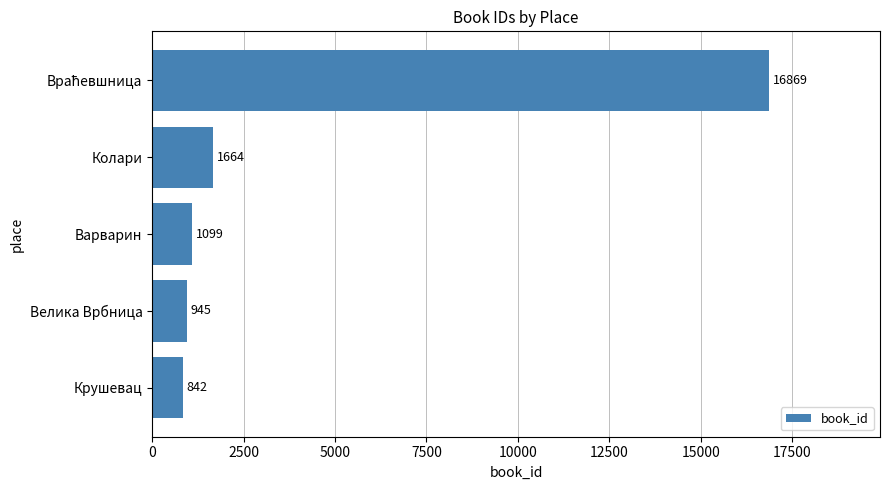

Are the bars grouped side by side (vs. stacked)?

No